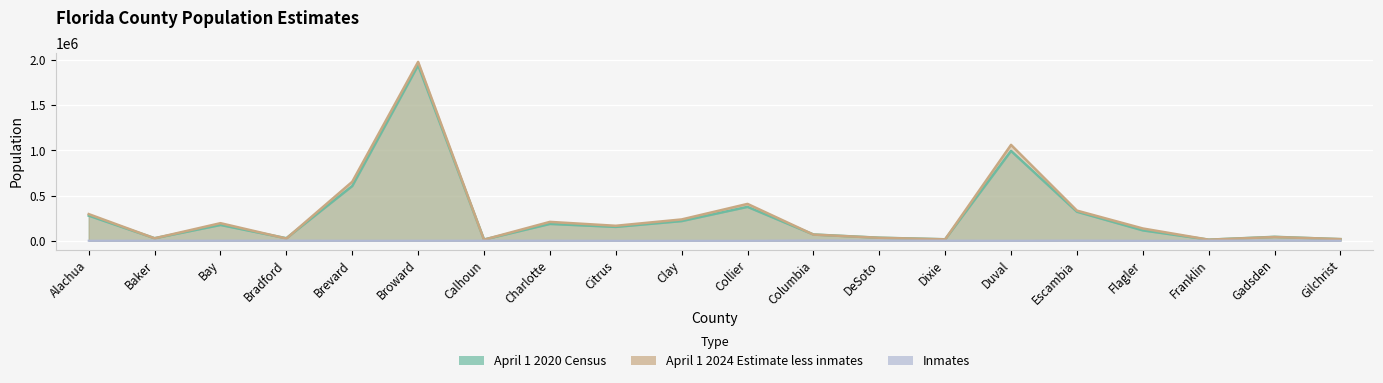

What is the approximate value of Inmates at Franklin?

1106